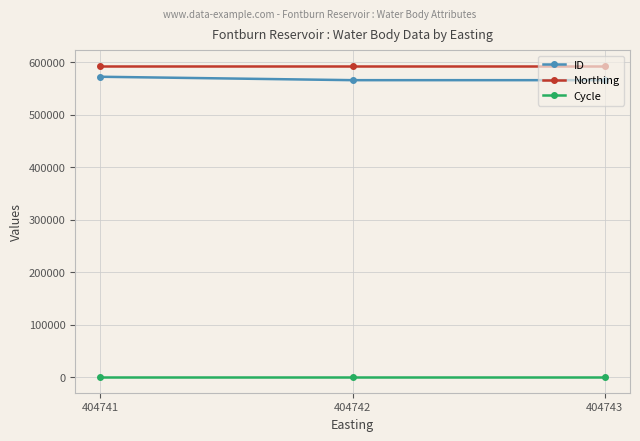

Rank the series at 404743 from highest to lowest value.

Northing, ID, Cycle